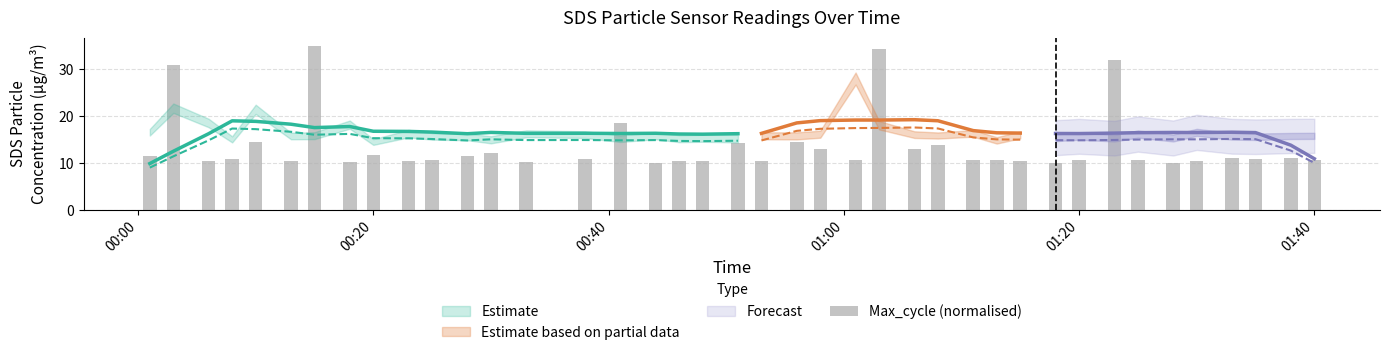

Reading left to right, extract all data points from this chart.

11.6	30.9	10.4	10.8	14.4	10.5	35.0	10.2	11.7	10.4	10.6	11.6	12.1	10.2	10.8	18.6	10.0	10.4	10.4	14.3	10.4	14.5	13.0	10.6	34.5	13.0	13.8	10.7	10.6	10.4	10.0	10.6	32.0	10.6	10.0	10.4	11.1	10.8	11.1	10.6